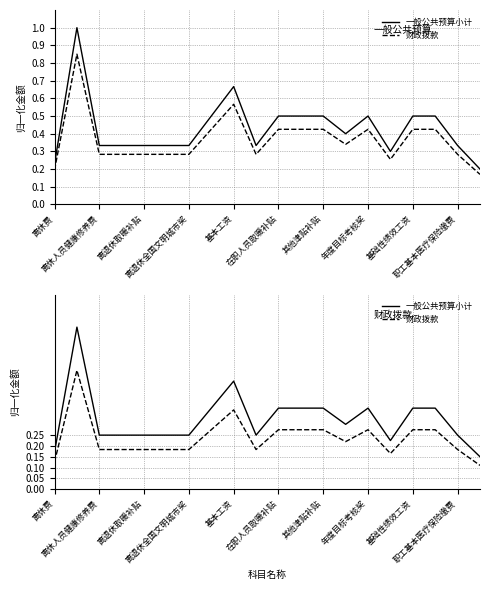

At which label does 财政拨款 reach its peak?

离休人员健康修养费